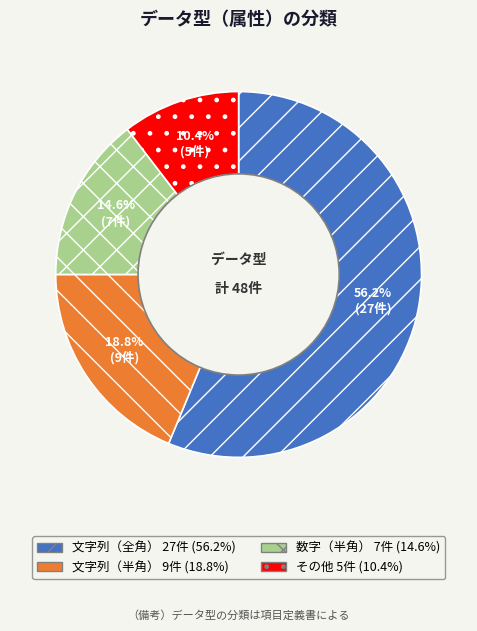

How much of the chart is everything except その他?

89.6%